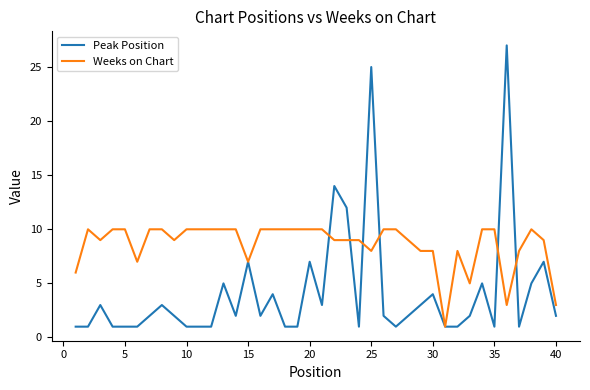

True or false: Peak Position has more than 0 interior local peaks.

True